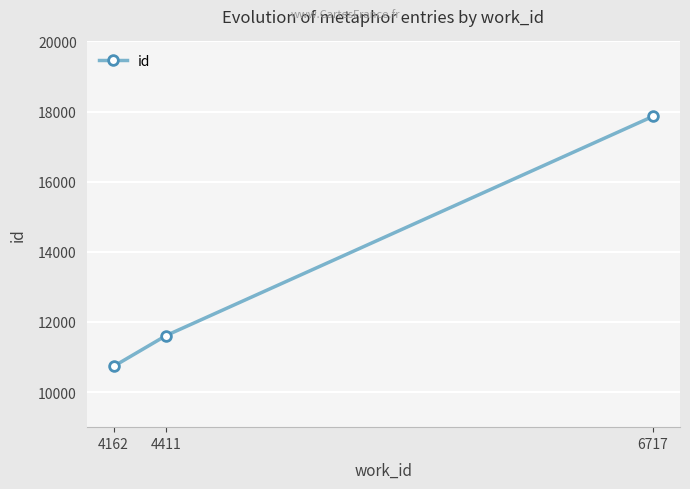

What is the average value?

13404